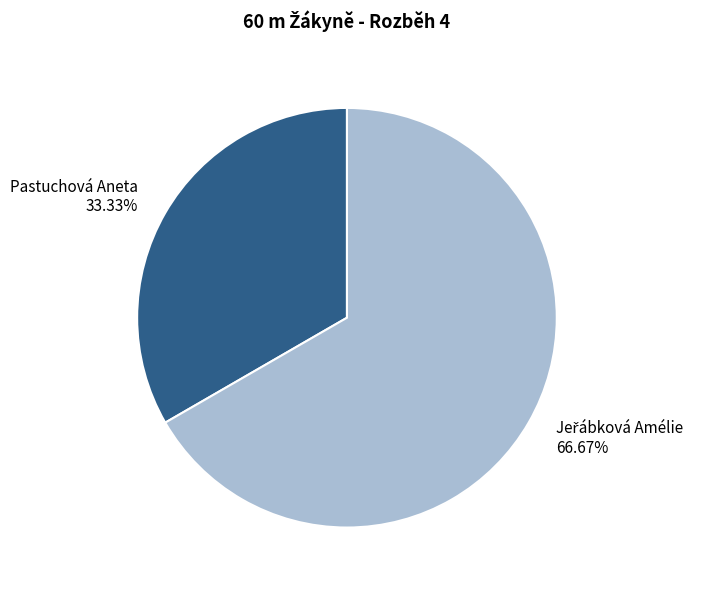

Does Pastuchová Aneta 33.33% represent more than half of the total?

No